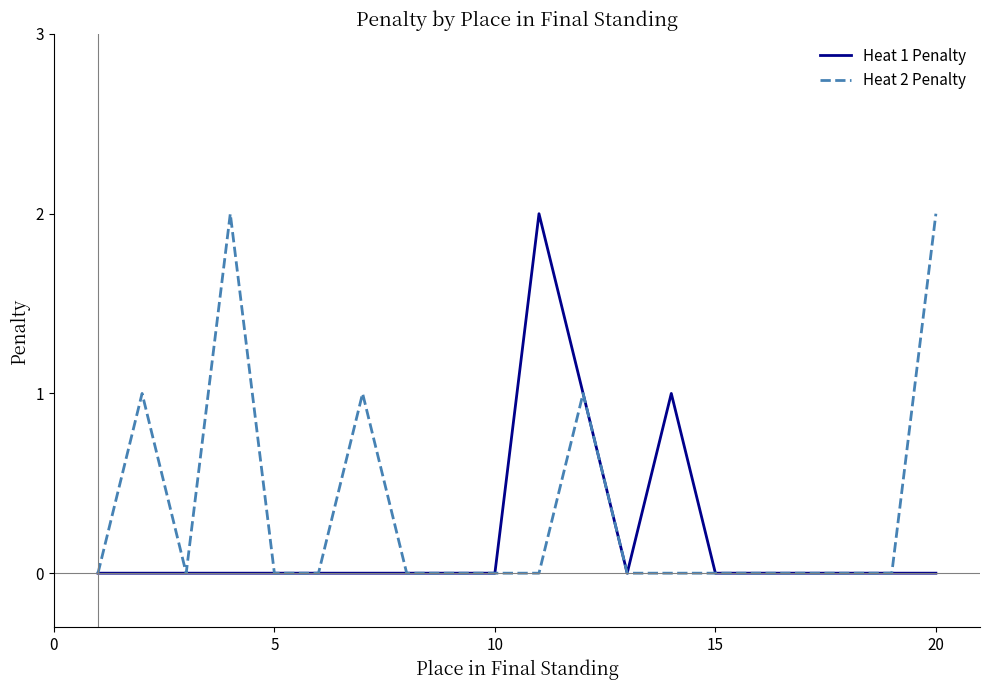

List the series in order of their overall mean, highest first.

Heat 2 Penalty, Heat 1 Penalty